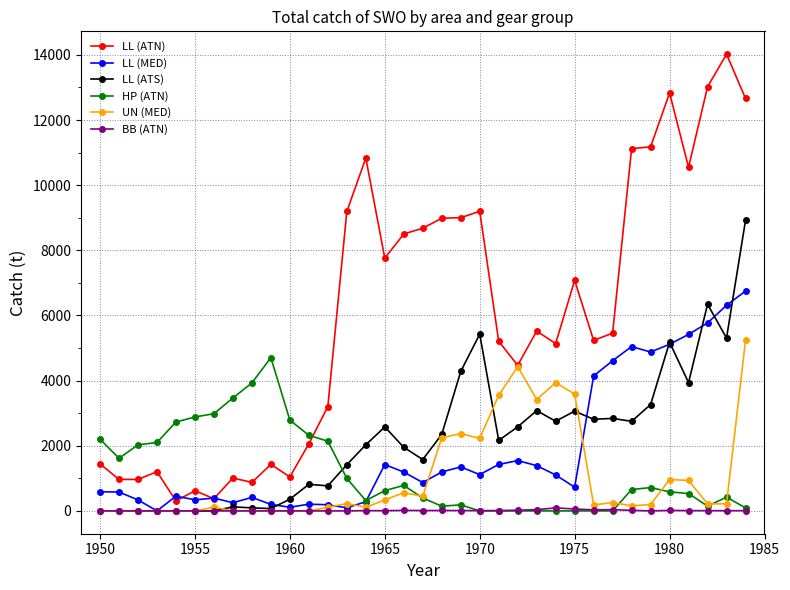

What is the greatest value displayed?

14023.0